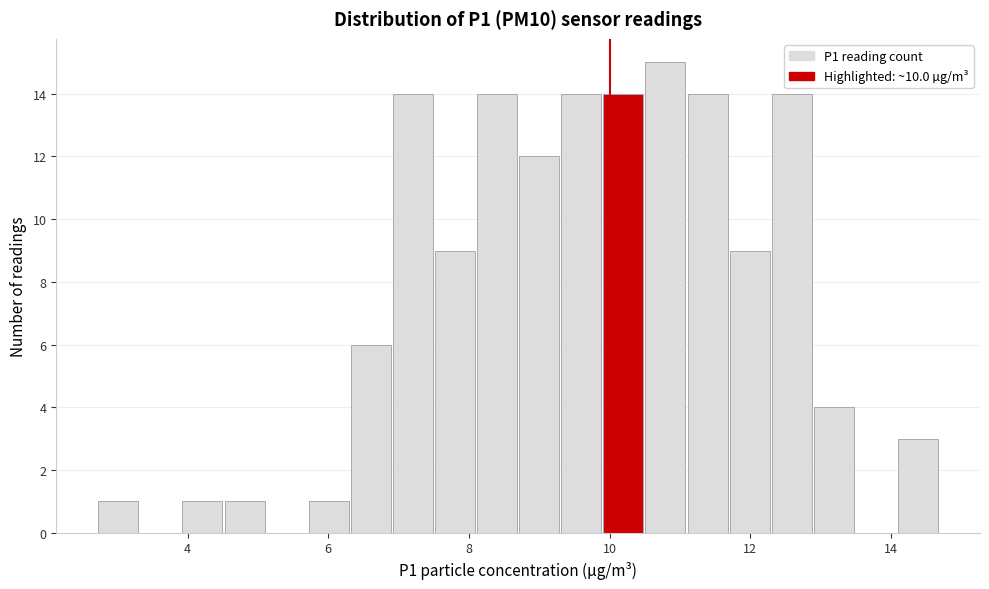

Read against the x-axis, roughly where is the centre of the tallest bar?

10.8